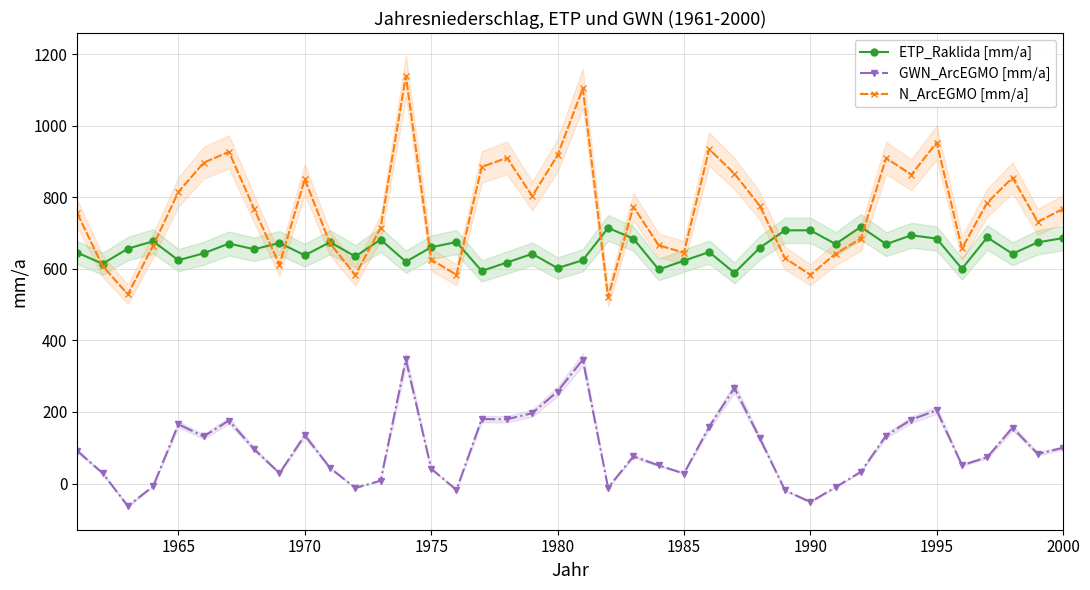

True or false: N_ArcEGMO [mm/a] and GWN_ArcEGMO [mm/a] cross at least once.

False